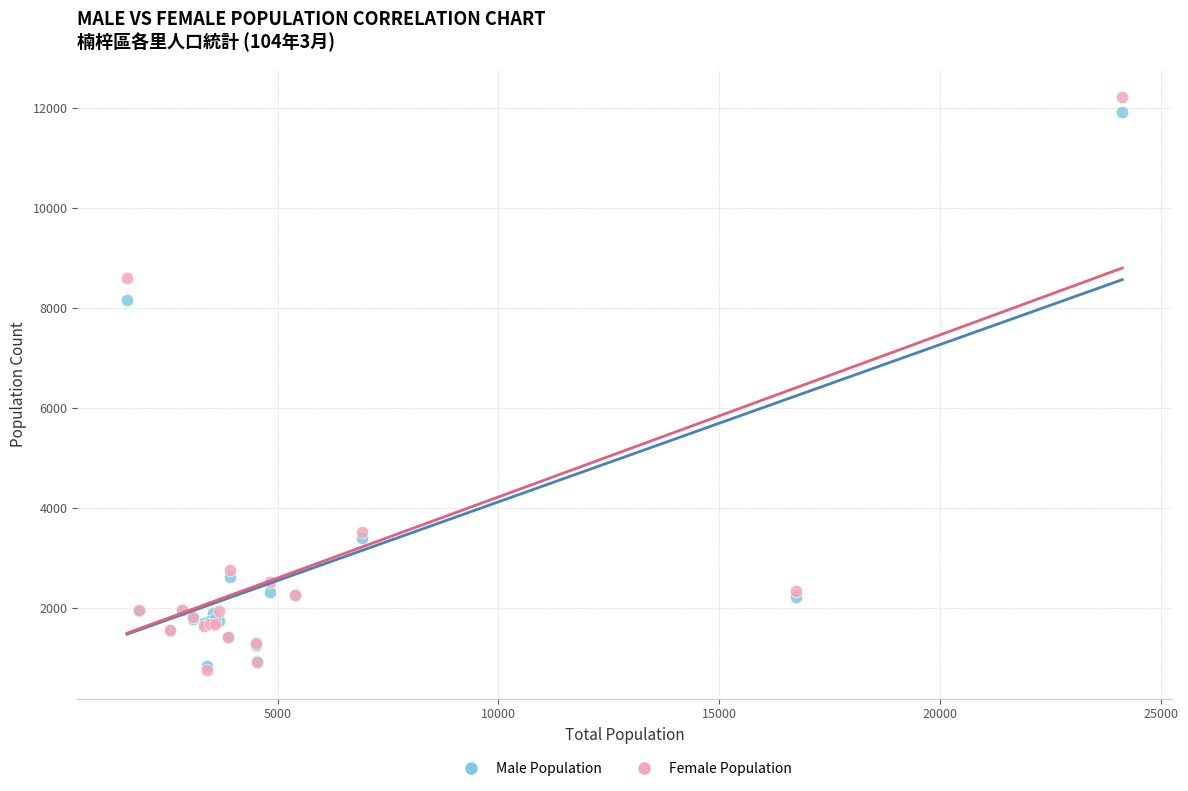

In the Female Population series, what Y value is closest to 6482?

8588